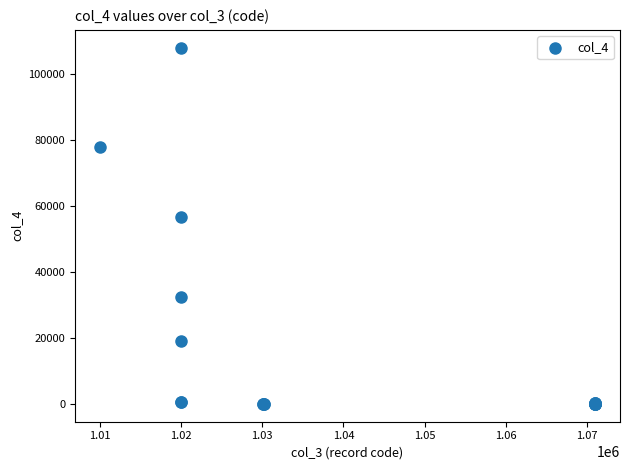

What Y value in the scatter plot is closest to 53914?

56488